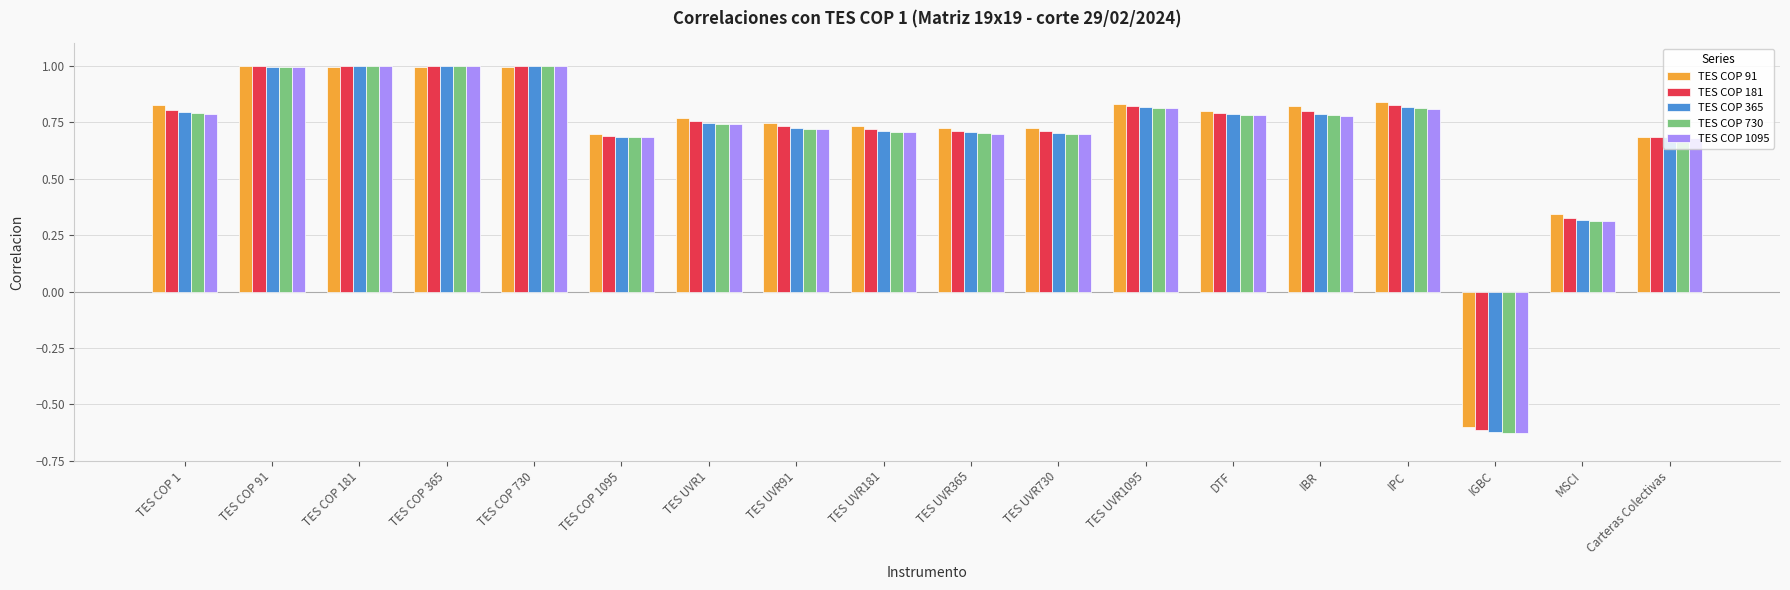

What is the difference between the second highest and minimum values in the TES COP 91 series?

1.6